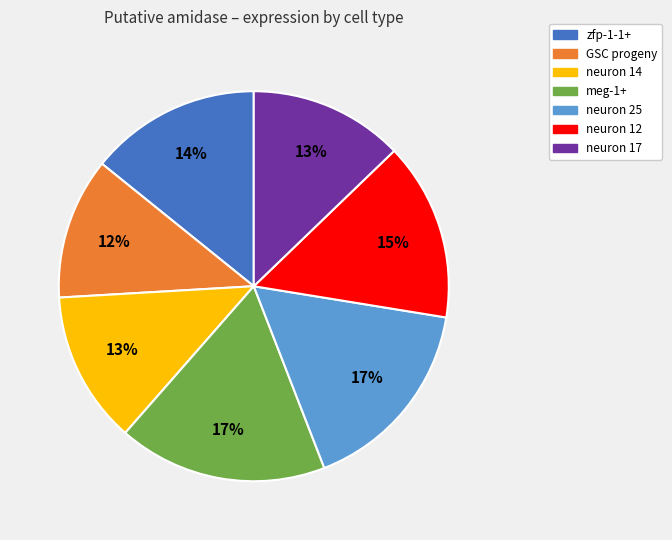

Between zfp-1-1+ and meg-1+, which is larger?

meg-1+